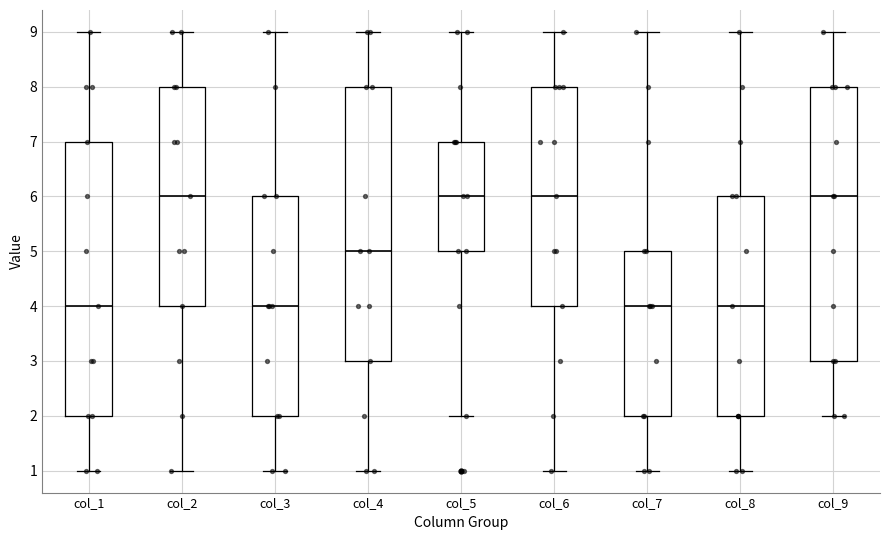

Where is the lower edge of the box for col_5 on the y-axis? The values are not printed on the chart, so give them approximately, as read against the axis.

5